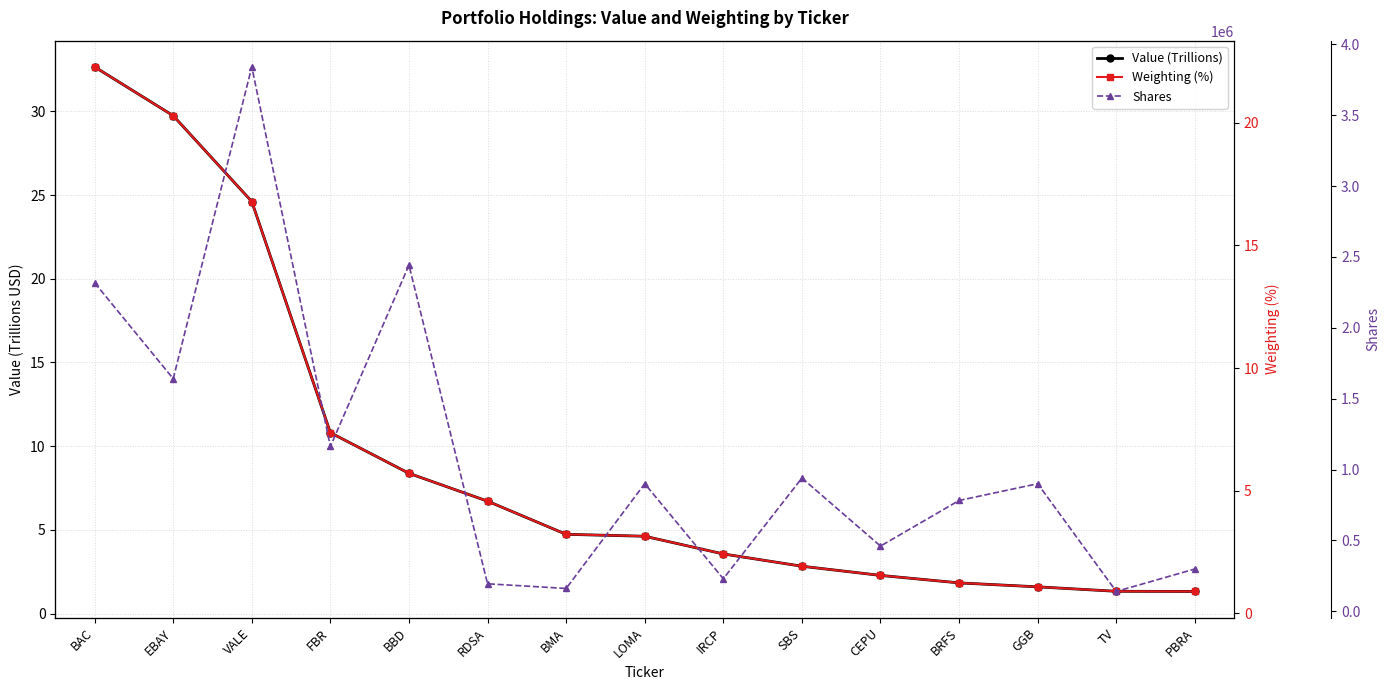

What is the minimum value for Shares?

140000.0